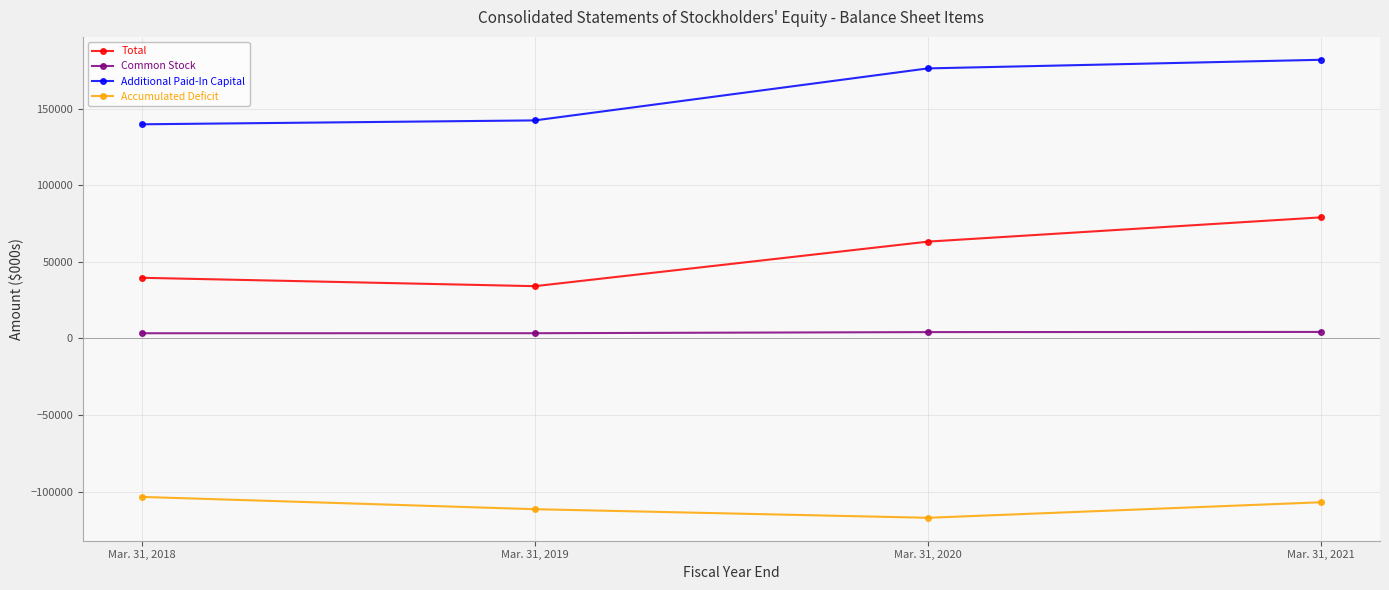

True or false: Common Stock and Additional Paid-In Capital cross at least once.

False